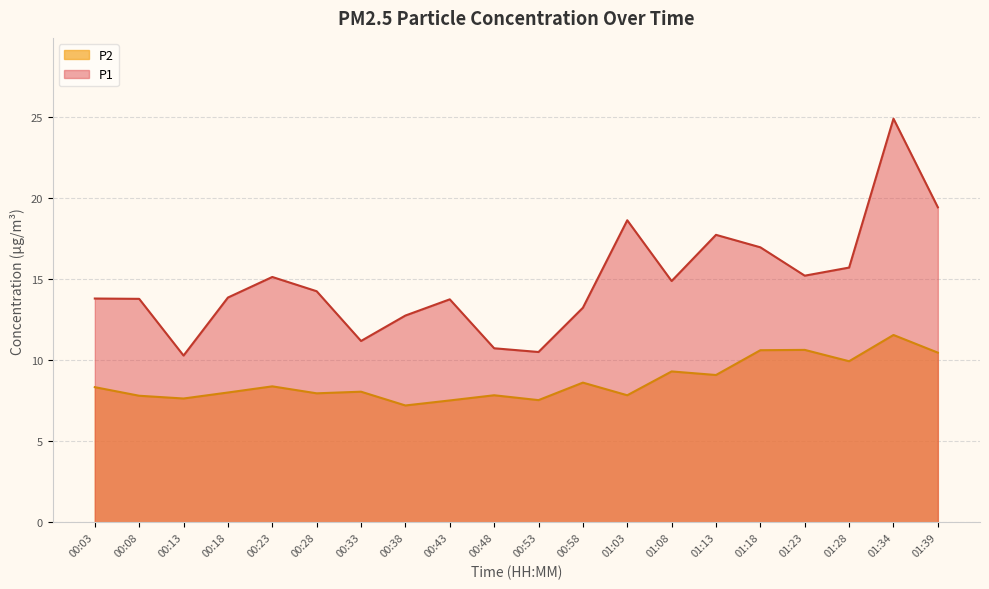

Between 00:03 and 00:08, which series saw the biggest shift?

P2